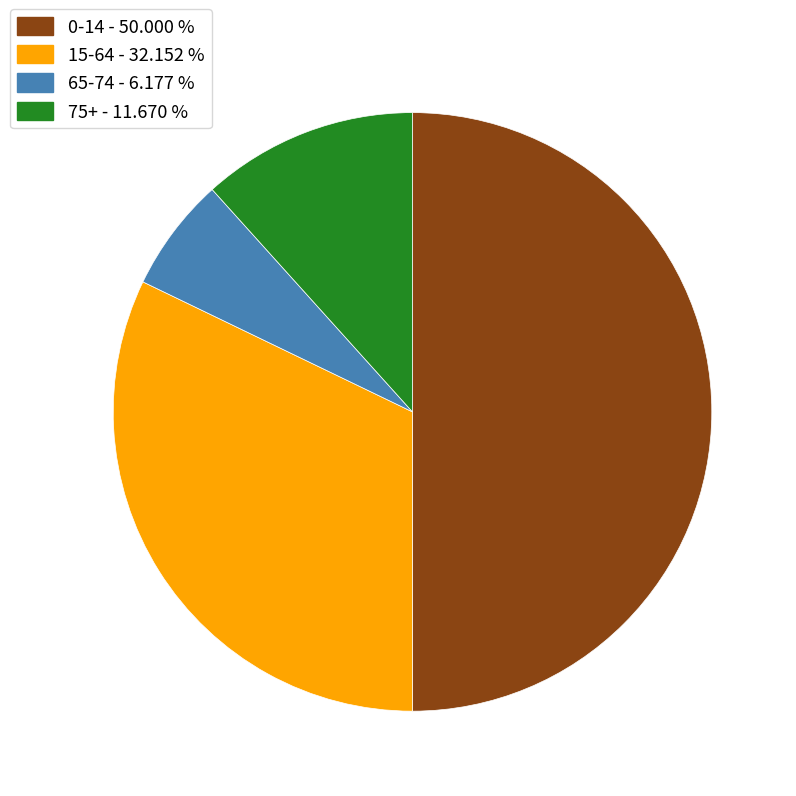

Is 75+ - 11.670 % the majority of the pie?

No